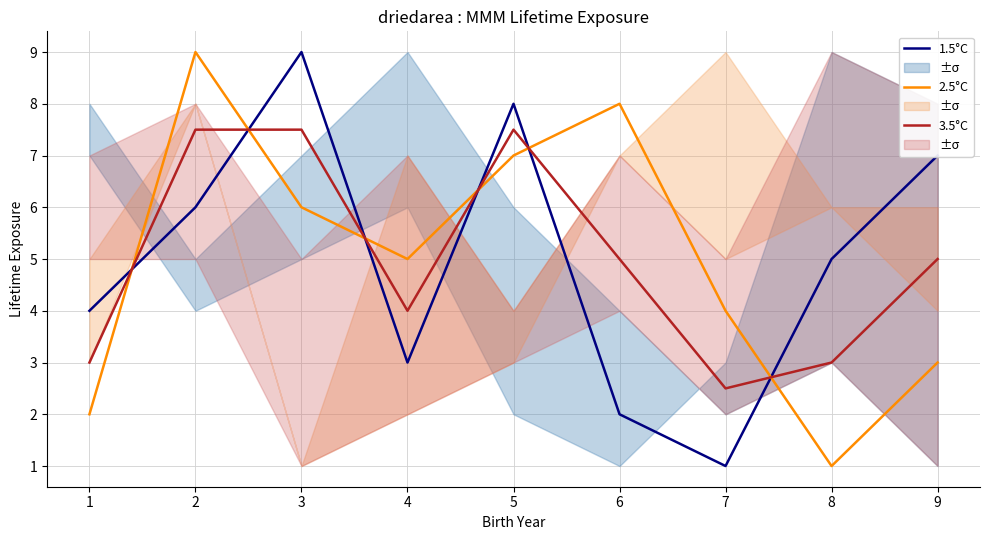

List the series in order of their peak value, lowest first.

3.5°C, 1.5°C, 2.5°C